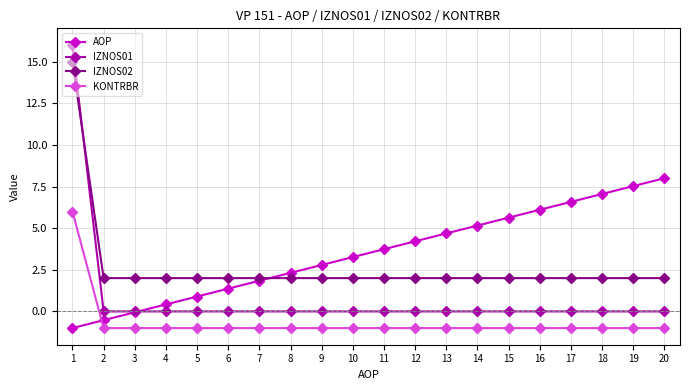

What is the highest value of the AOP series?

8.0